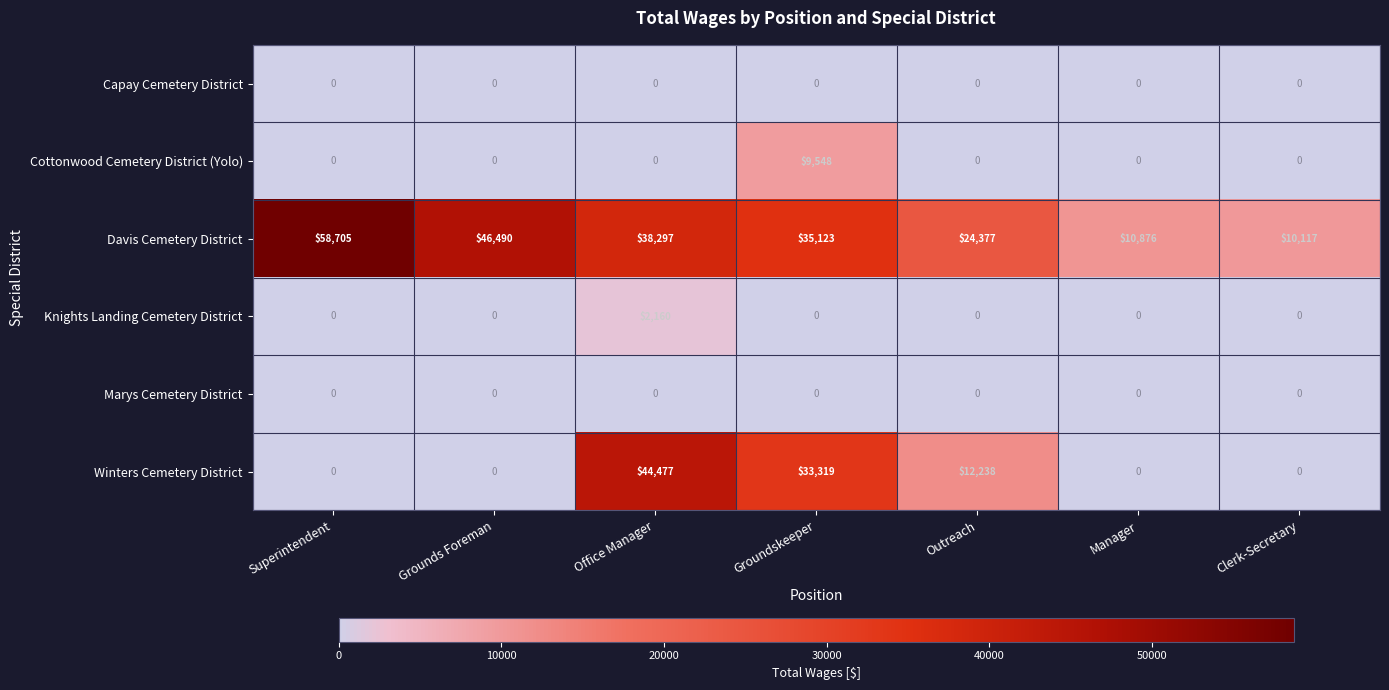

What is the sum of all Knights Landing Cemetery District values?

2160